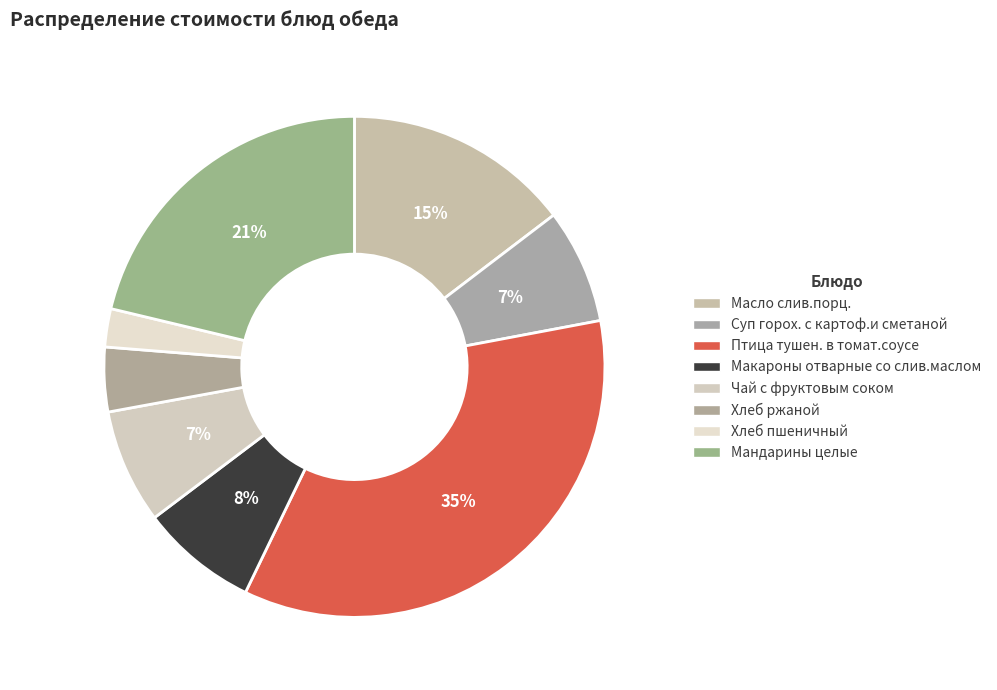

To the nearest percent, what percentage of the pie is Чай с фруктовым соком?

7%